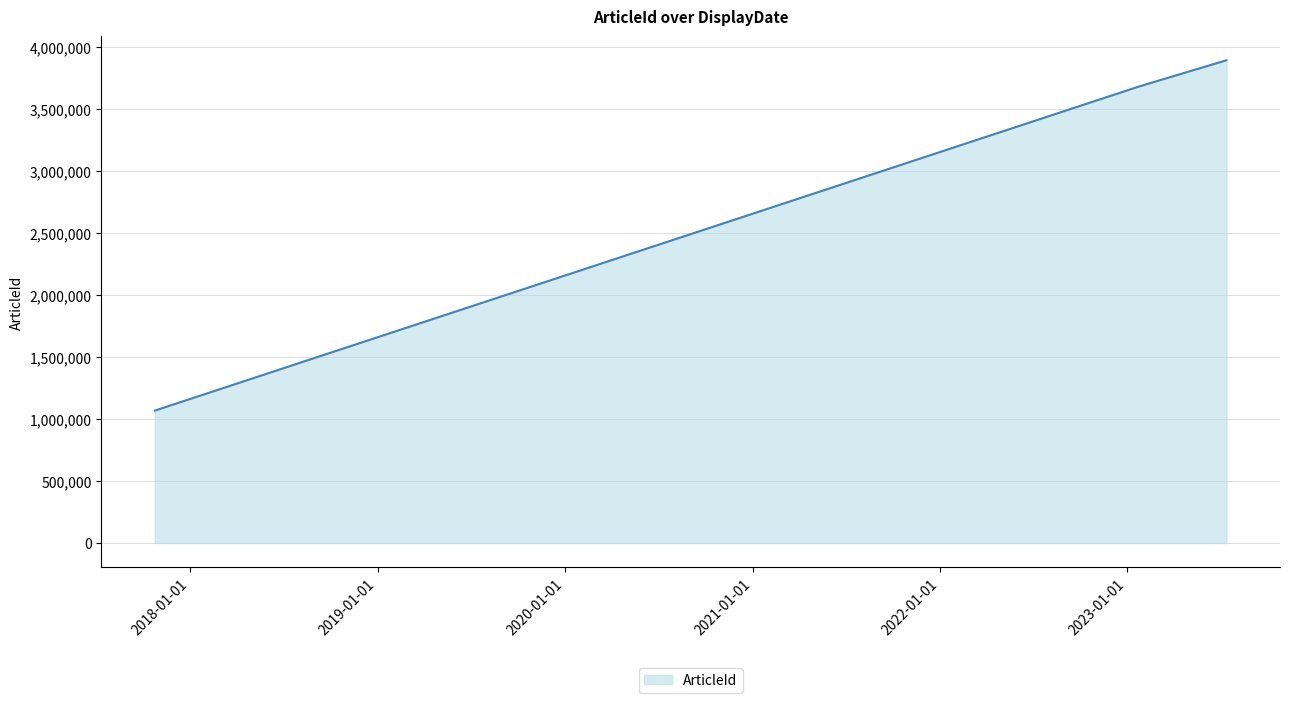

What is the smallest value displayed?

1067914